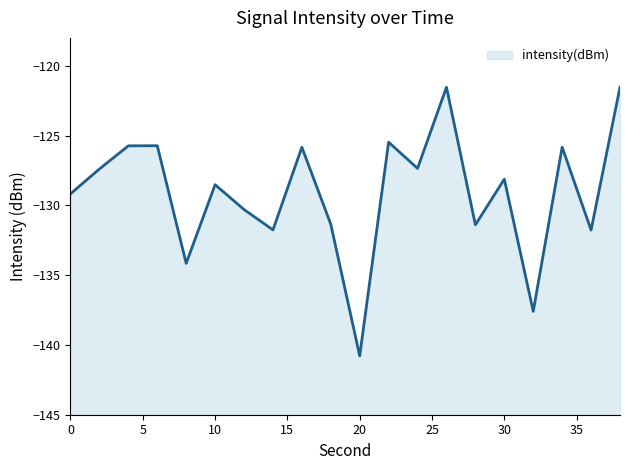

List the labels in order of value, smallest first.

20, 32, 8, 36, 14, 28, 18, 12, 0, 10, 30, 2, 24, 16, 34, 4, 6, 22, 26, 38